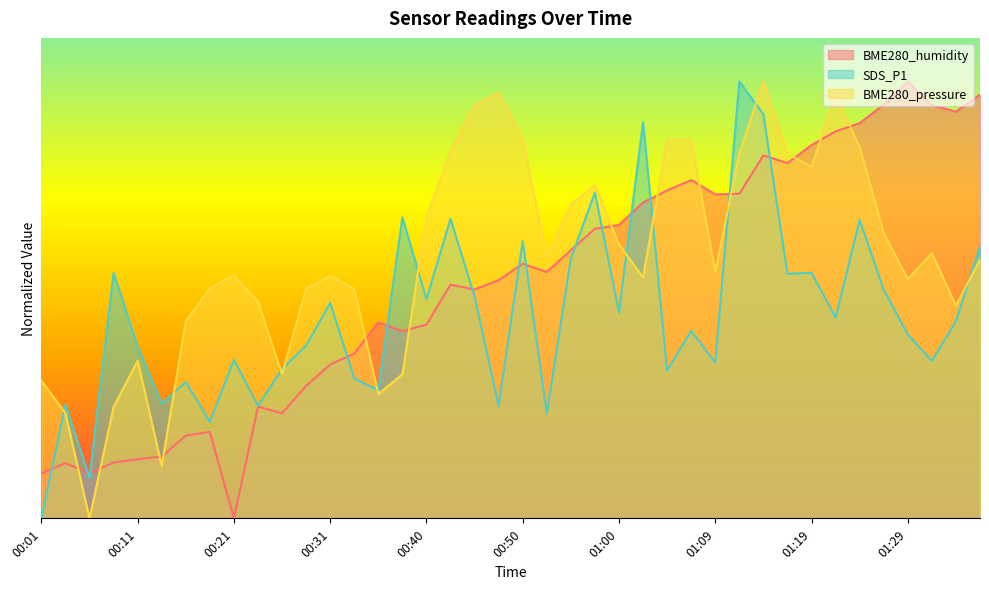

Where is the first local minimum for BME280_humidity?

00:06